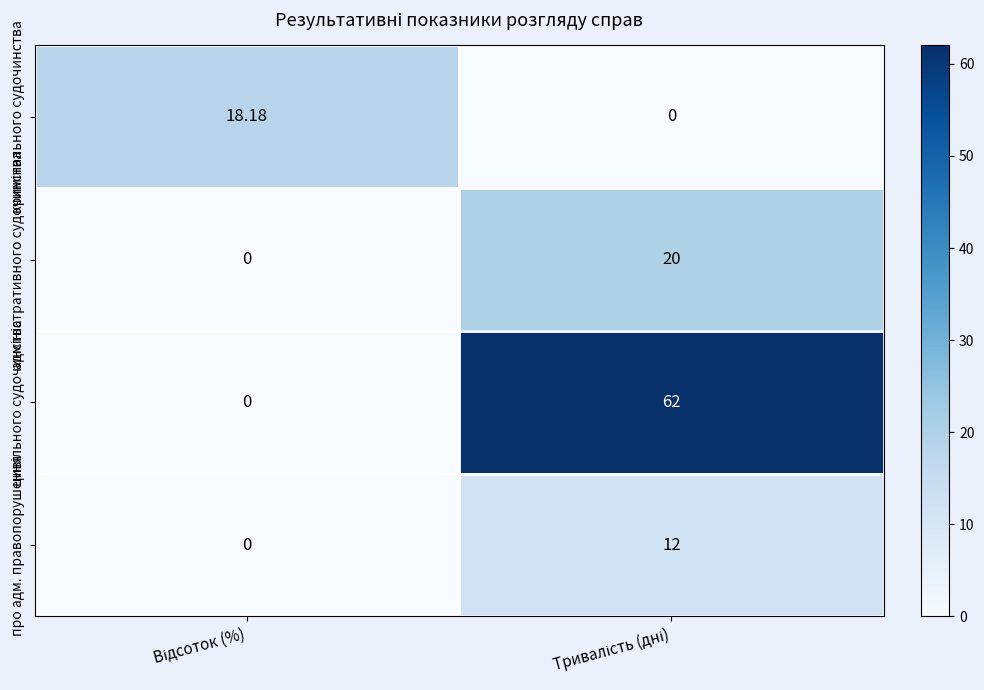

What is the total value across all series at Тривалість (дні)?

94.0